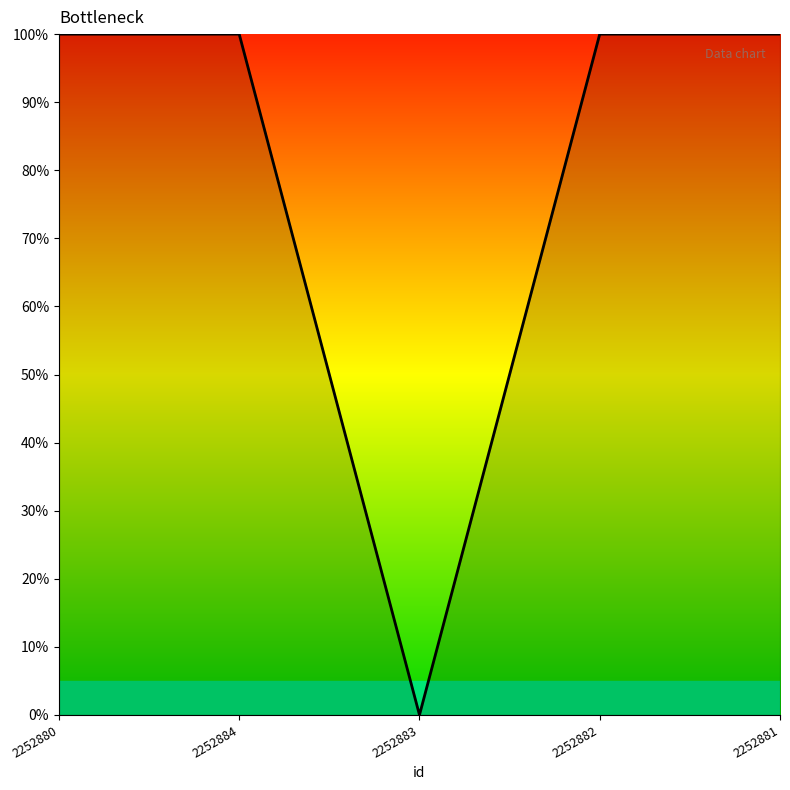

Is this an area chart (filled region under the line)?

Yes